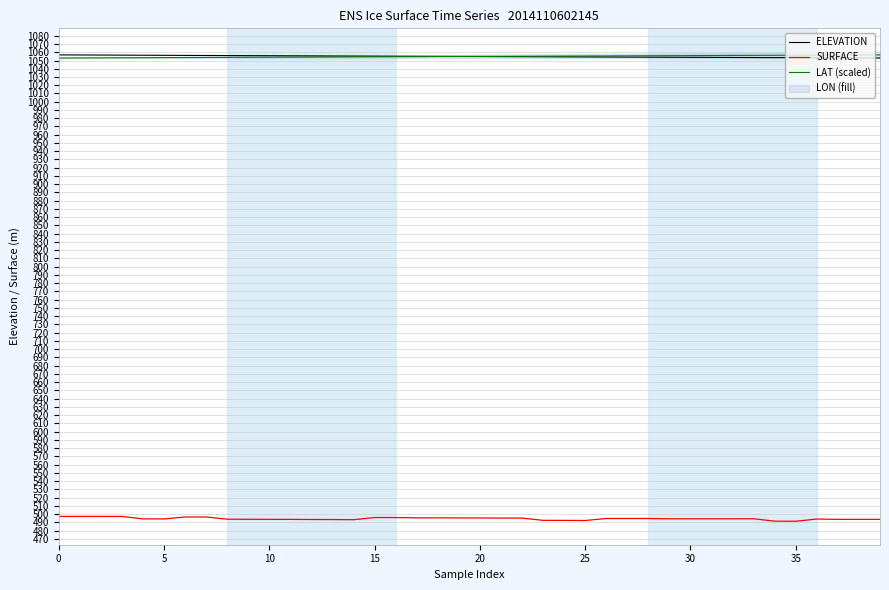

True or false: SURFACE and LAT (scaled) intersect in this chart.

False